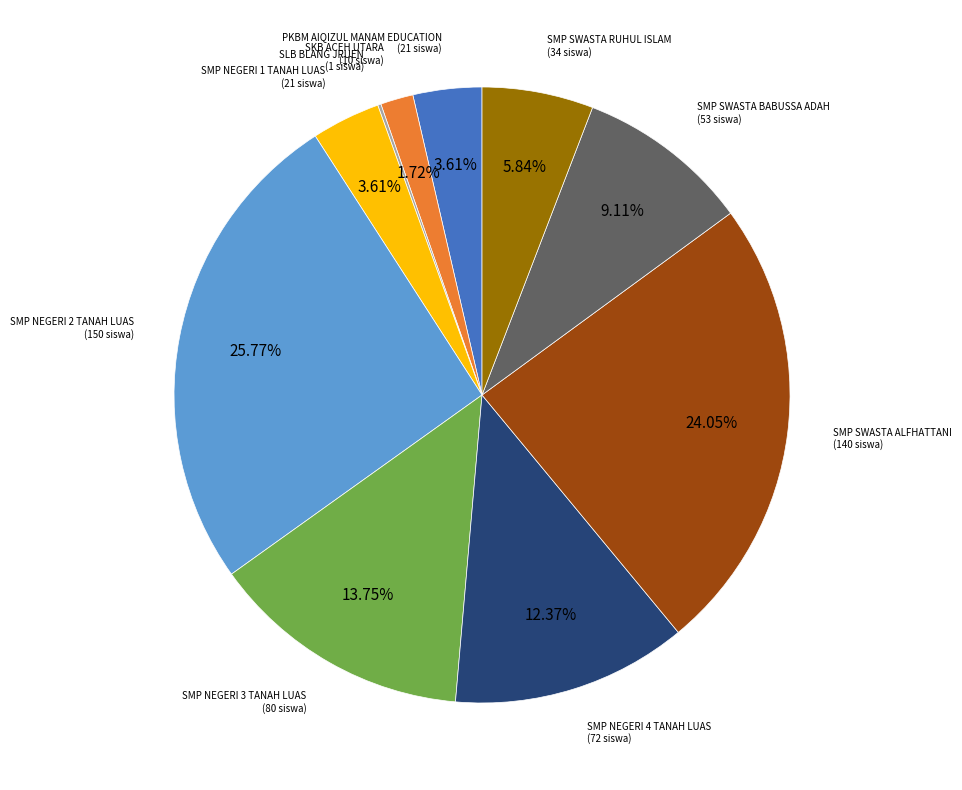

Does any single category account for the majority?

No